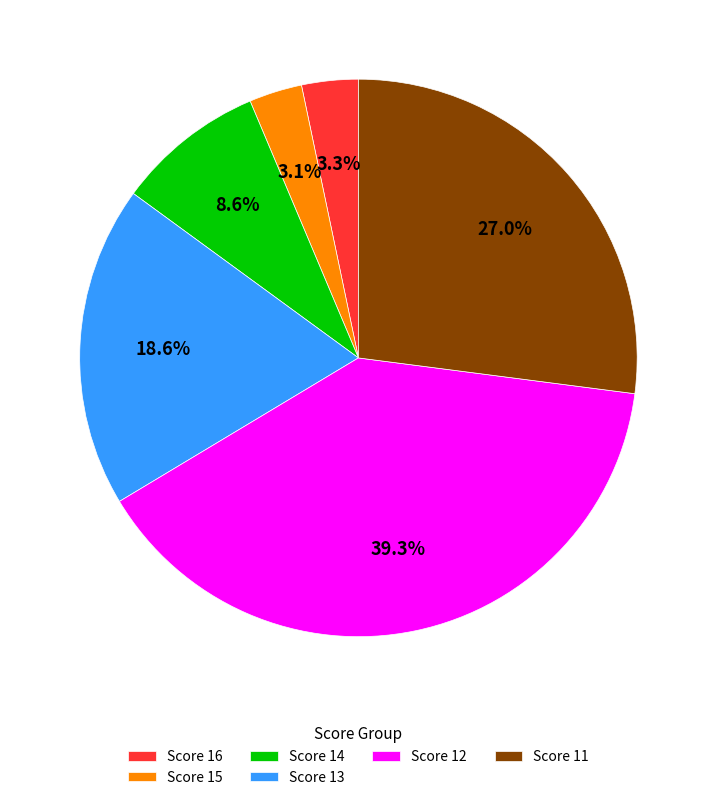

Which has a higher value, Score 13 or Score 14?

Score 13